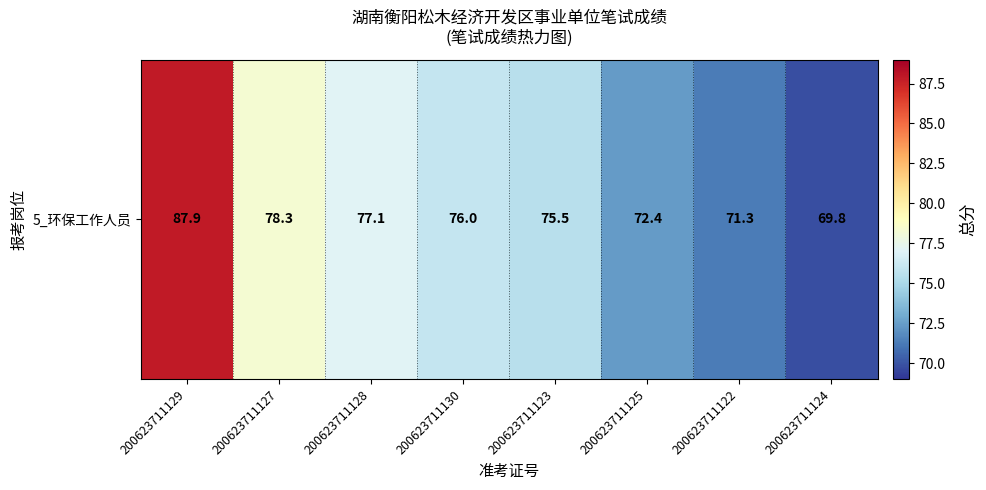

What is the smallest value displayed?

69.8